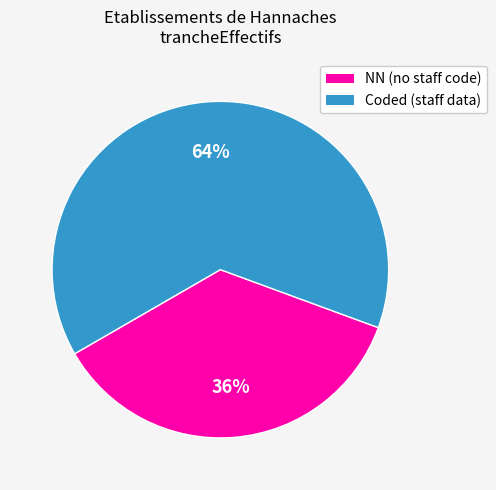

Does any single category account for the majority?

Yes